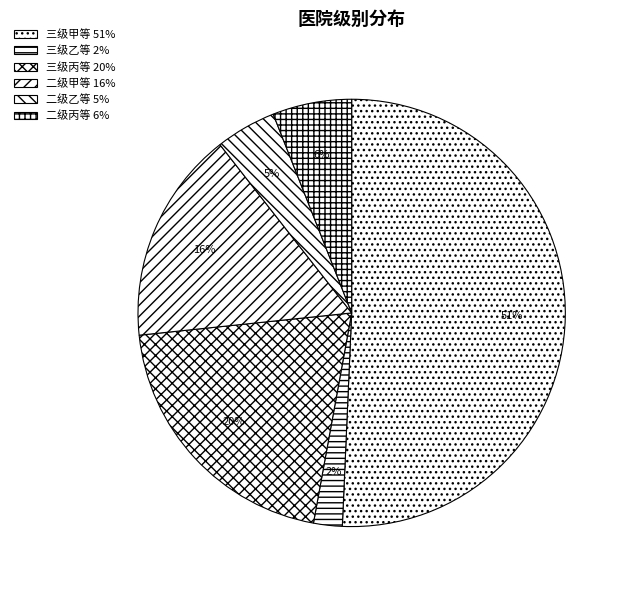

The 二级甲等 slice represents 16% of the pie. True or false?

True